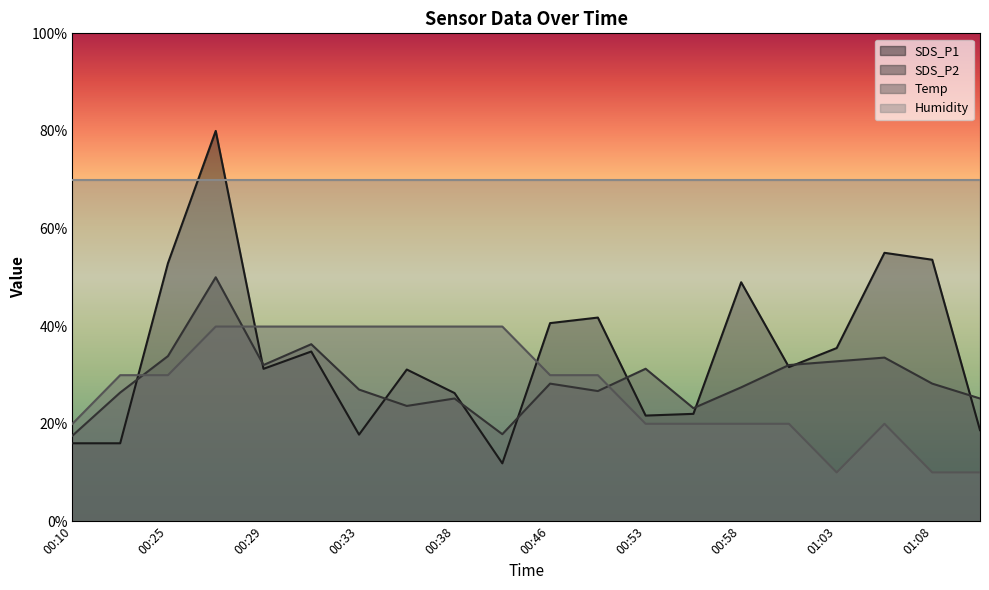

At which category does SDS_P2 reach its first local peak?

00:26